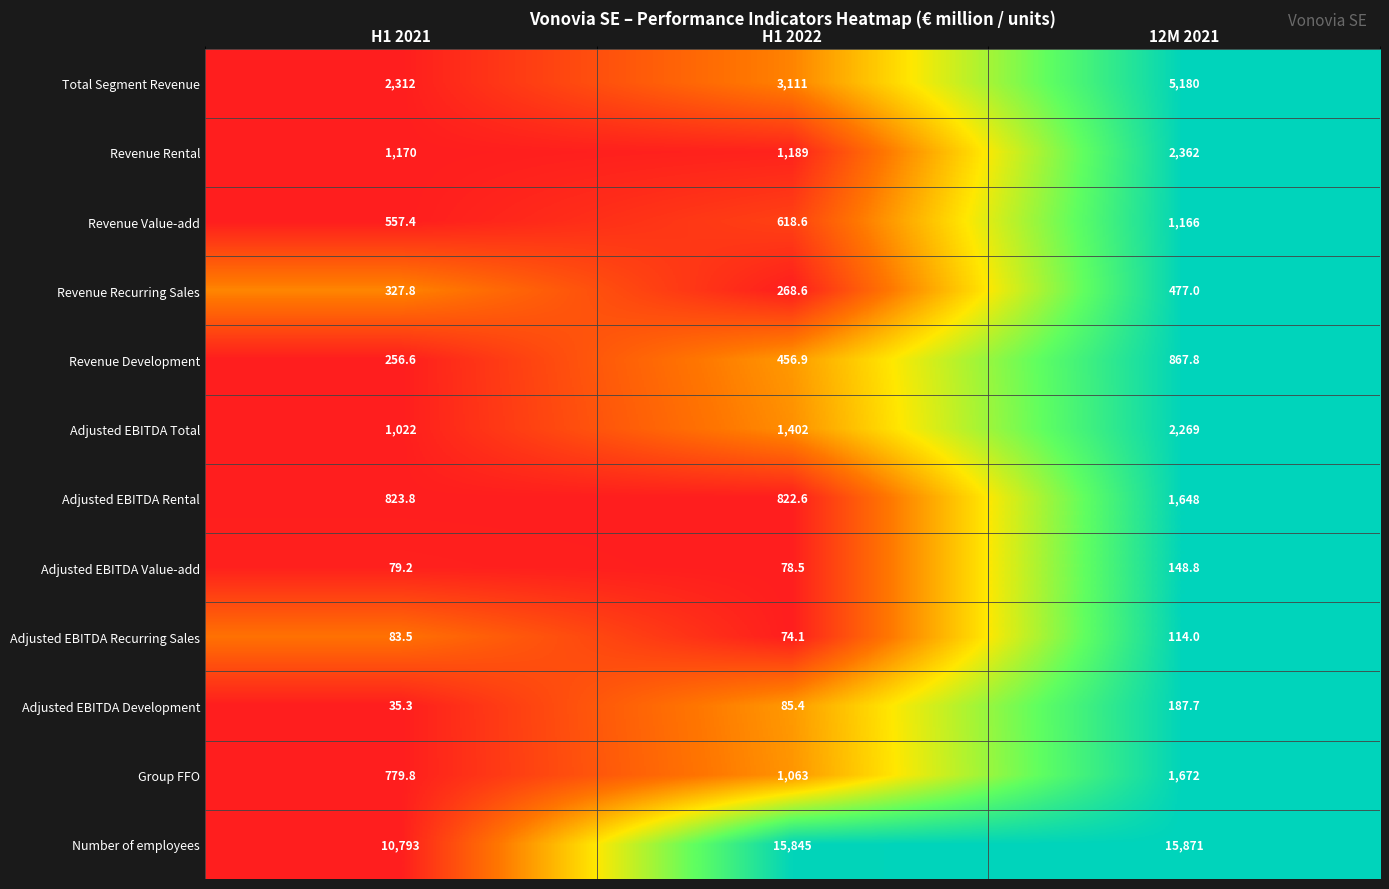

What is the difference between the highest and lowest values at H1 2022?

15770.9